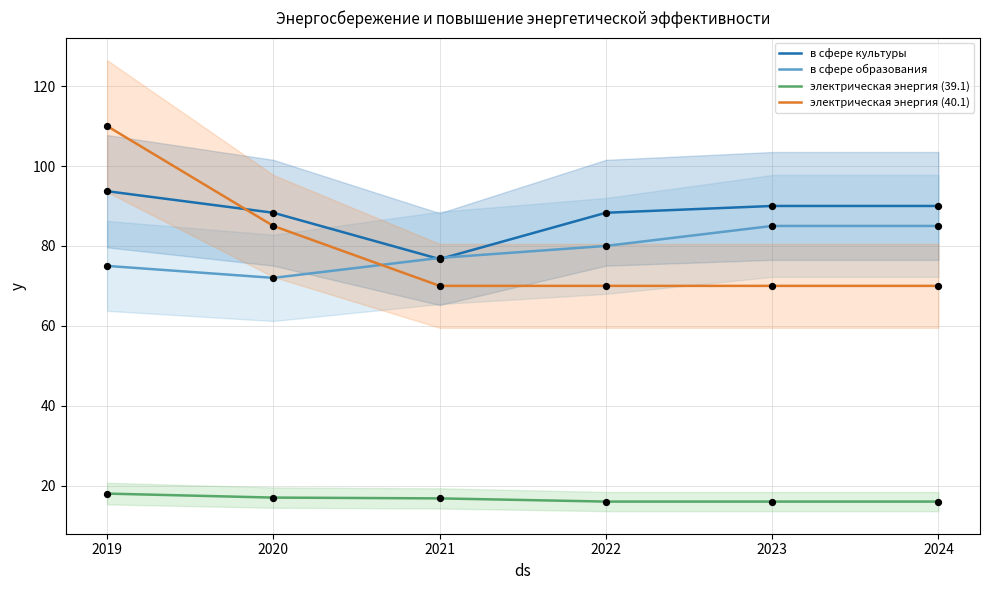

Which series has the largest Y range (max minus min)?

электрическая энергия (40.1)